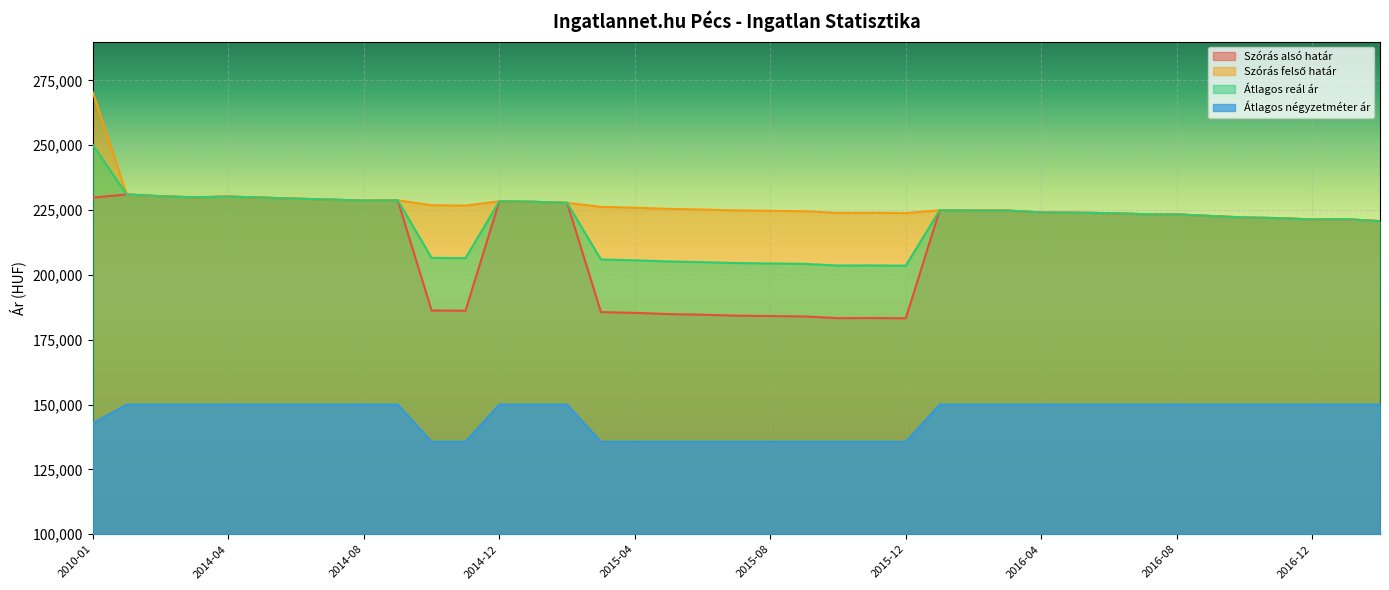

Reading left to right, what are all the values shown in this chart?

Szórás alsó határ: 2010-01=229830	2013-11=231045	2013-12=230344	2014-01=229937	2014-04=230227	2014-05=229821	2014-06=229415	2014-07=229069	2014-08=228667	2014-09=228782	2014-10=186288	2014-11=186185	2014-12=228380	2015-01=228209	2015-02=227809	2015-03=185669	2015-04=185360	2015-05=184899	2015-06=184644	2015-07=184288	2015-08=184136	2015-09=183983	2015-10=183327	2015-11=183377	2015-12=183277	2016-01=224940	2016-02=224829	2016-03=224829	2016-04=224110	2016-05=224000	2016-06=223835	2016-07=223451	2016-08=223341	2016-09=222741	2016-10=222143	2016-11=221927	2016-12=221387	2017-01=221495	2017-02=220744
Szórás felső határ: 2010-01=270416	2013-11=231045	2013-12=230344	2014-01=229937	2014-04=230227	2014-05=229821	2014-06=229415	2014-07=229069	2014-08=228667	2014-09=228782	2014-10=226874	2014-11=226771	2014-12=228380	2015-01=228209	2015-02=227809	2015-03=226255	2015-04=225946	2015-05=225485	2015-06=225230	2015-07=224874	2015-08=224722	2015-09=224569	2015-10=223913	2015-11=223963	2015-12=223863	2016-01=224940	2016-02=224829	2016-03=224829	2016-04=224110	2016-05=224000	2016-06=223835	2016-07=223451	2016-08=223341	2016-09=222741	2016-10=222143	2016-11=221927	2016-12=221387	2017-01=221495	2017-02=220744
Átlagos reál ár: 2010-01=250123	2013-11=231045	2013-12=230344	2014-01=229937	2014-04=230227	2014-05=229821	2014-06=229415	2014-07=229069	2014-08=228667	2014-09=228782	2014-10=206581	2014-11=206478	2014-12=228380	2015-01=228209	2015-02=227809	2015-03=205962	2015-04=205653	2015-05=205192	2015-06=204937	2015-07=204581	2015-08=204429	2015-09=204276	2015-10=203620	2015-11=203670	2015-12=203570	2016-01=224940	2016-02=224829	2016-03=224829	2016-04=224110	2016-05=224000	2016-06=223835	2016-07=223451	2016-08=223341	2016-09=222741	2016-10=222143	2016-11=221927	2016-12=221387	2017-01=221495	2017-02=220744
Átlagos négyzetméter ár: 2010-01=142810	2013-11=149985	2013-12=149985	2014-01=149985	2014-04=149985	2014-05=149985	2014-06=149985	2014-07=149985	2014-08=149985	2014-09=149985	2014-10=135635	2014-11=135635	2014-12=149985	2015-01=149985	2015-02=149985	2015-03=135635	2015-04=135635	2015-05=135635	2015-06=135635	2015-07=135635	2015-08=135635	2015-09=135635	2015-10=135635	2015-11=135635	2015-12=135635	2016-01=149985	2016-02=149985	2016-03=149985	2016-04=149985	2016-05=149985	2016-06=149985	2016-07=149985	2016-08=149985	2016-09=149985	2016-10=149985	2016-11=149985	2016-12=149985	2017-01=149985	2017-02=149985